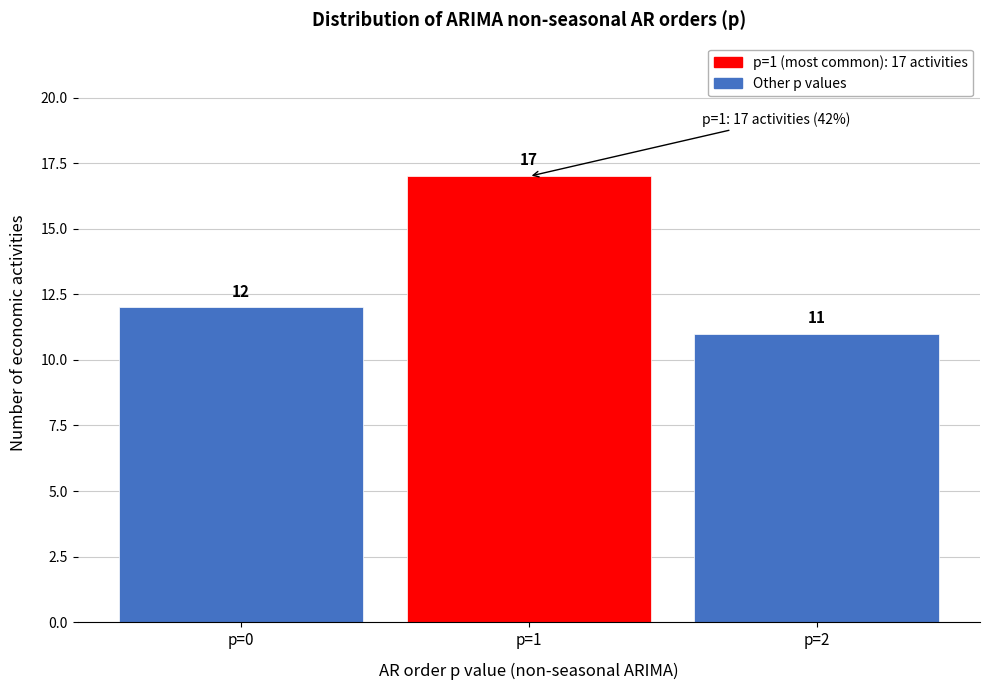

Which range on the x-axis has the tallest bar?

0.5 to 1.5